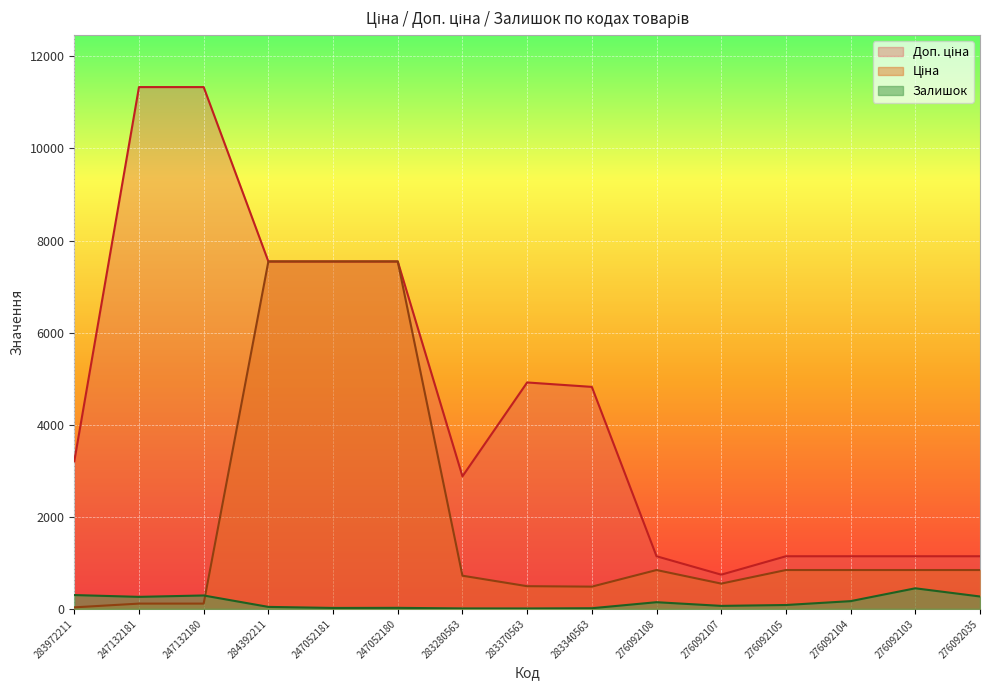

Reading left to right, what are all the values shown in this chart?

Ціна: 32.0	113.3	113.3	7545.9	7545.9	7545.9	719.6	491.7	482.1	842.8	547.8	842.8	842.8	842.8	842.8
Доп. ціна: 3205.0	11334.0	11334.0	7545.9	7545.9	7545.9	2878.5	4917.4	4821.4	1142.1	742.0	1142.1	1142.1	1142.1	1142.1
Залишок: 299.0	260.0	290.0	42.0	19.0	21.0	9.0	8.0	13.0	144.0	64.0	83.0	167.0	446.0	268.0